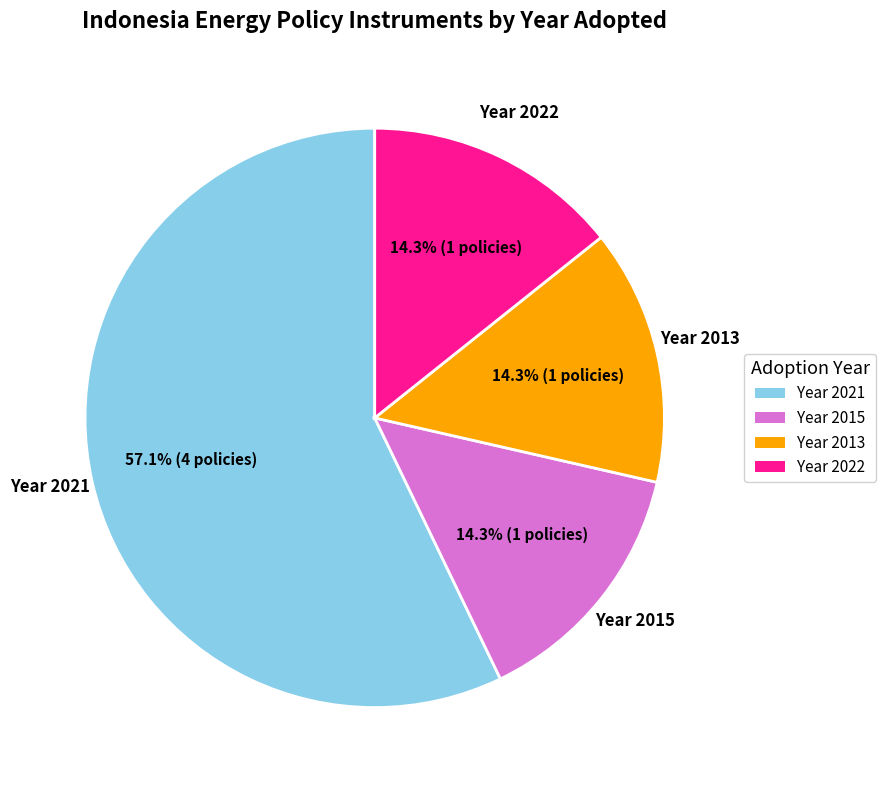

Is Year 2015 the majority of the pie?

No